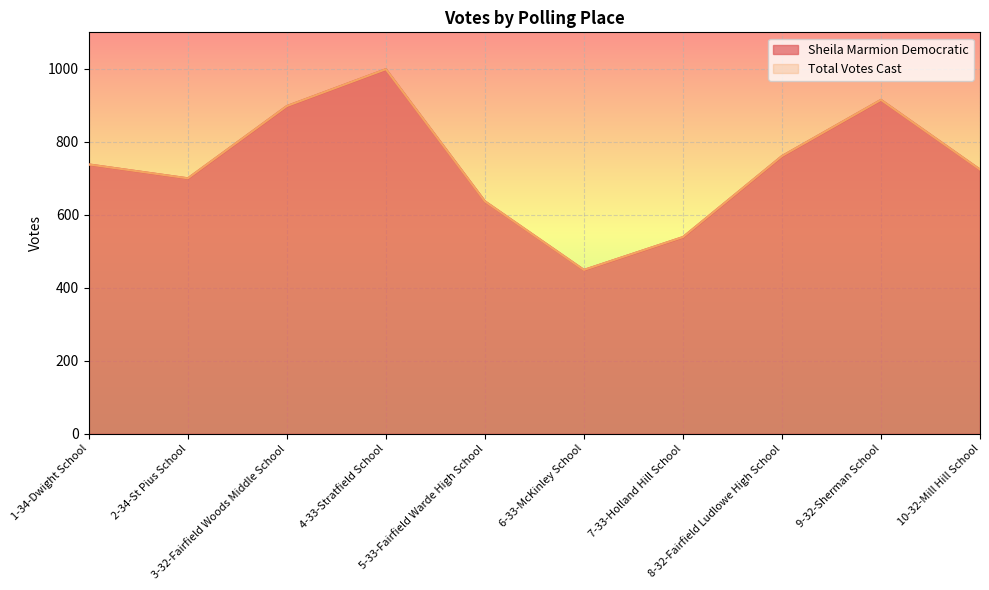

What is the average value of the Sheila Marmion Democratic series?

736